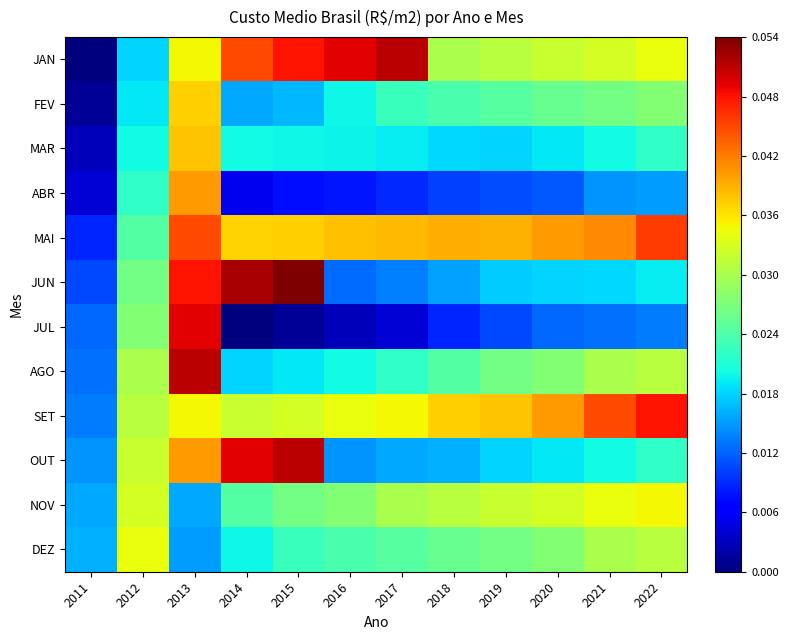

Reading left to right, extract all data points from this chart.

JAN: 2011=0.0	2012=0.0	2013=0.0	2014=0.0	2015=0.0	2016=0.0	2017=0.1	2018=0.0	2019=0.0	2020=0.0	2021=0.0	2022=0.0
FEV: 2011=0.0	2012=0.0	2013=0.0	2014=0.0	2015=0.0	2016=0.0	2017=0.0	2018=0.0	2019=0.0	2020=0.0	2021=0.0	2022=0.0
MAR: 2011=0.0	2012=0.0	2013=0.0	2014=0.0	2015=0.0	2016=0.0	2017=0.0	2018=0.0	2019=0.0	2020=0.0	2021=0.0	2022=0.0
ABR: 2011=0.0	2012=0.0	2013=0.0	2014=0.0	2015=0.0	2016=0.0	2017=0.0	2018=0.0	2019=0.0	2020=0.0	2021=0.0	2022=0.0
MAI: 2011=0.0	2012=0.0	2013=0.0	2014=0.0	2015=0.0	2016=0.0	2017=0.0	2018=0.0	2019=0.0	2020=0.0	2021=0.0	2022=0.0
JUN: 2011=0.0	2012=0.0	2013=0.0	2014=0.1	2015=0.1	2016=0.0	2017=0.0	2018=0.0	2019=0.0	2020=0.0	2021=0.0	2022=0.0
JUL: 2011=0.0	2012=0.0	2013=0.0	2014=0.0	2015=0.0	2016=0.0	2017=0.0	2018=0.0	2019=0.0	2020=0.0	2021=0.0	2022=0.0
AGO: 2011=0.0	2012=0.0	2013=0.1	2014=0.0	2015=0.0	2016=0.0	2017=0.0	2018=0.0	2019=0.0	2020=0.0	2021=0.0	2022=0.0
SET: 2011=0.0	2012=0.0	2013=0.0	2014=0.0	2015=0.0	2016=0.0	2017=0.0	2018=0.0	2019=0.0	2020=0.0	2021=0.0	2022=0.0
OUT: 2011=0.0	2012=0.0	2013=0.0	2014=0.0	2015=0.1	2016=0.0	2017=0.0	2018=0.0	2019=0.0	2020=0.0	2021=0.0	2022=0.0
NOV: 2011=0.0	2012=0.0	2013=0.0	2014=0.0	2015=0.0	2016=0.0	2017=0.0	2018=0.0	2019=0.0	2020=0.0	2021=0.0	2022=0.0
DEZ: 2011=0.0	2012=0.0	2013=0.0	2014=0.0	2015=0.0	2016=0.0	2017=0.0	2018=0.0	2019=0.0	2020=0.0	2021=0.0	2022=0.0